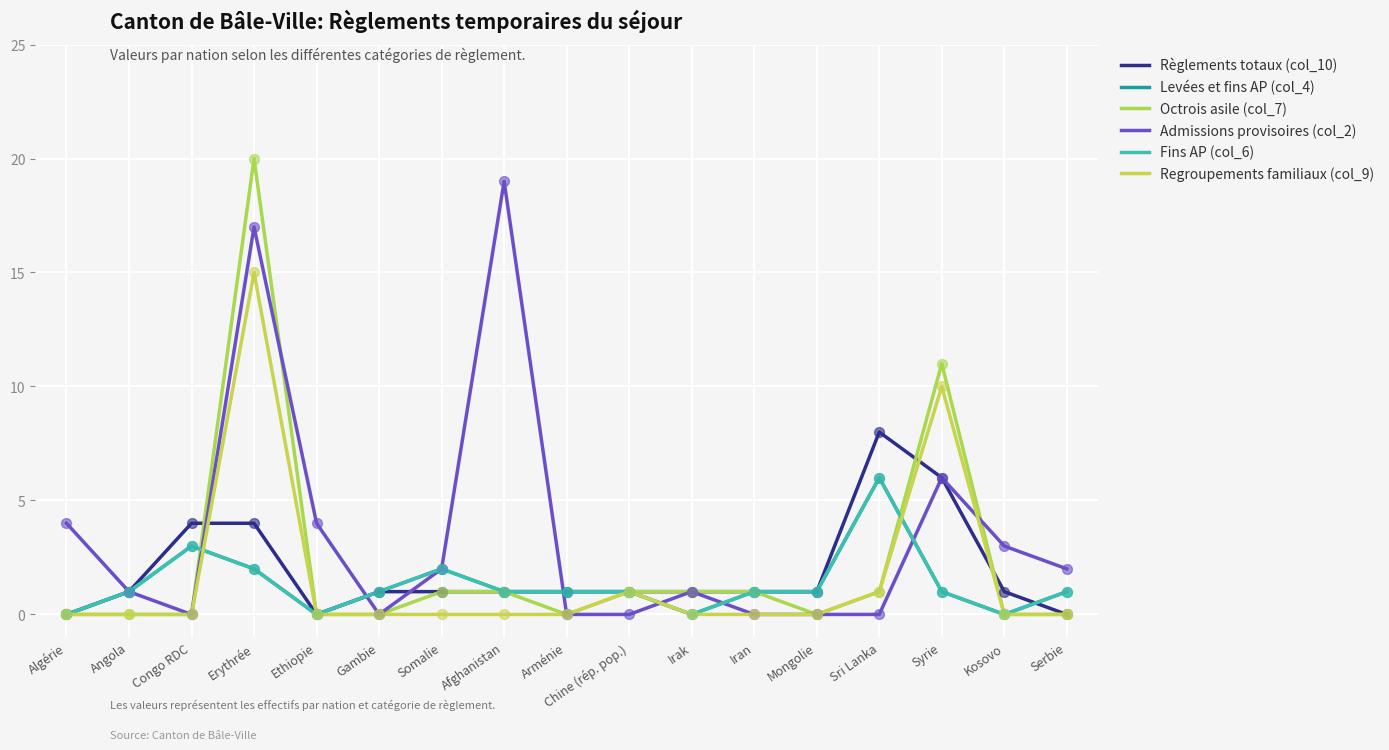

What is the total value across all series at Sri Lanka?

22